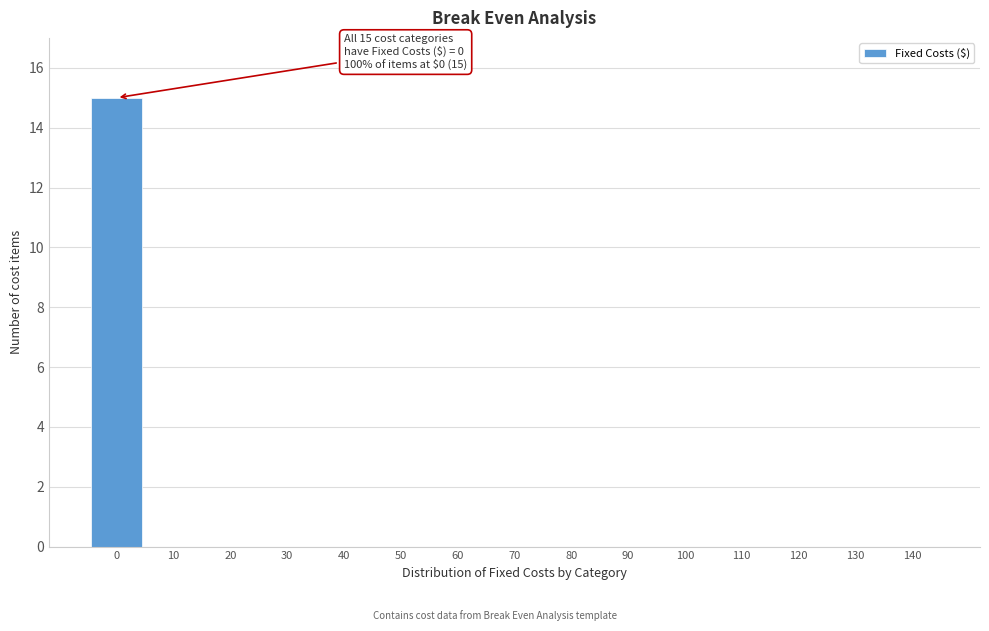

Reading left to right, extract all data points from this chart.

0=15	10=0	20=0	30=0	40=0	50=0	60=0	70=0	80=0	90=0	100=0	110=0	120=0	130=0	140=0